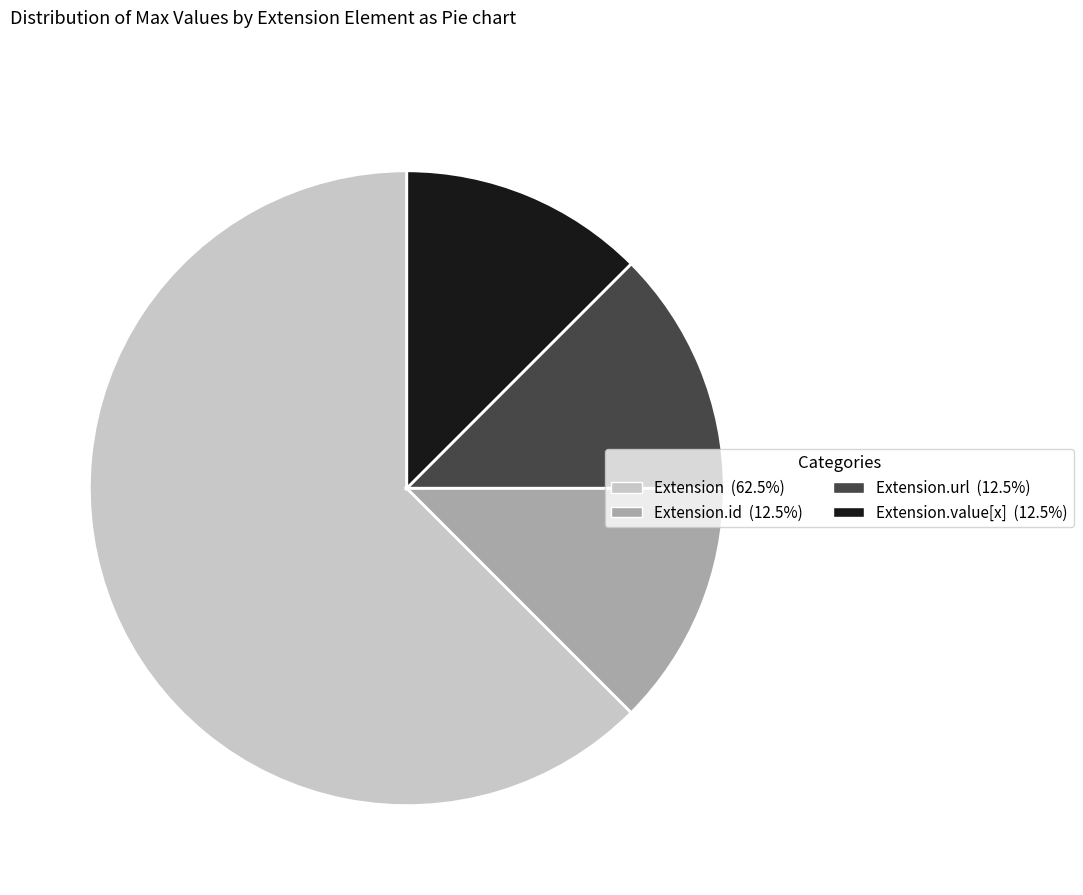

Does any single category account for the majority?

Yes